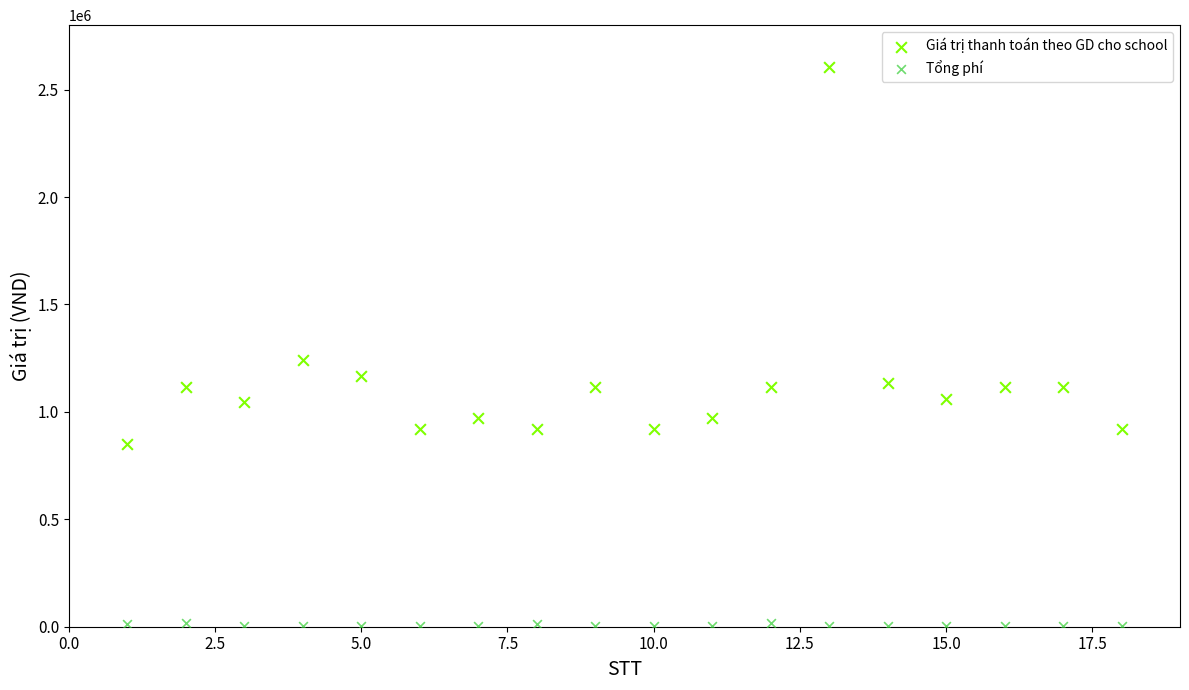

Which series has the largest Y range (max minus min)?

Giá trị thanh toán theo GD cho school